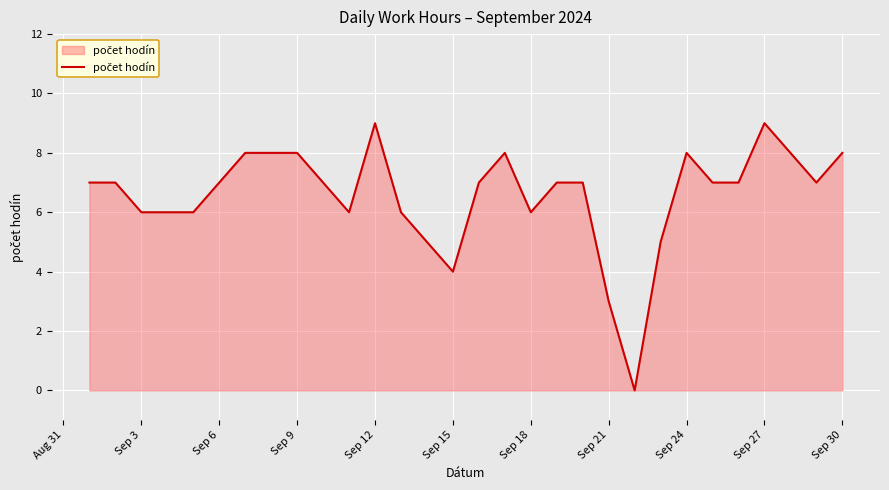

What is the difference between the maximum and minimum values?

9